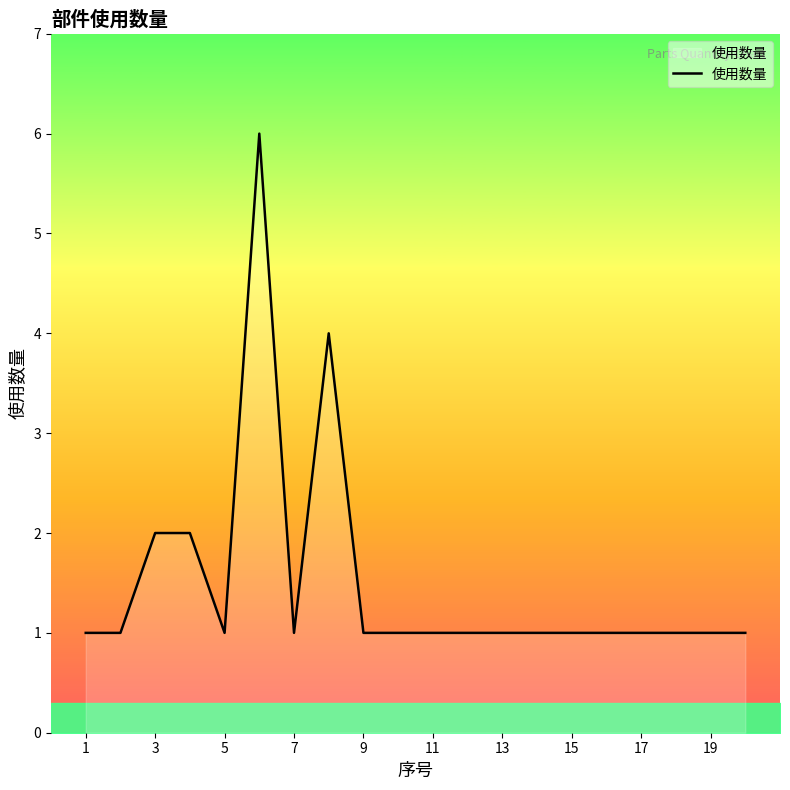

What is the difference between the maximum and minimum values?

5